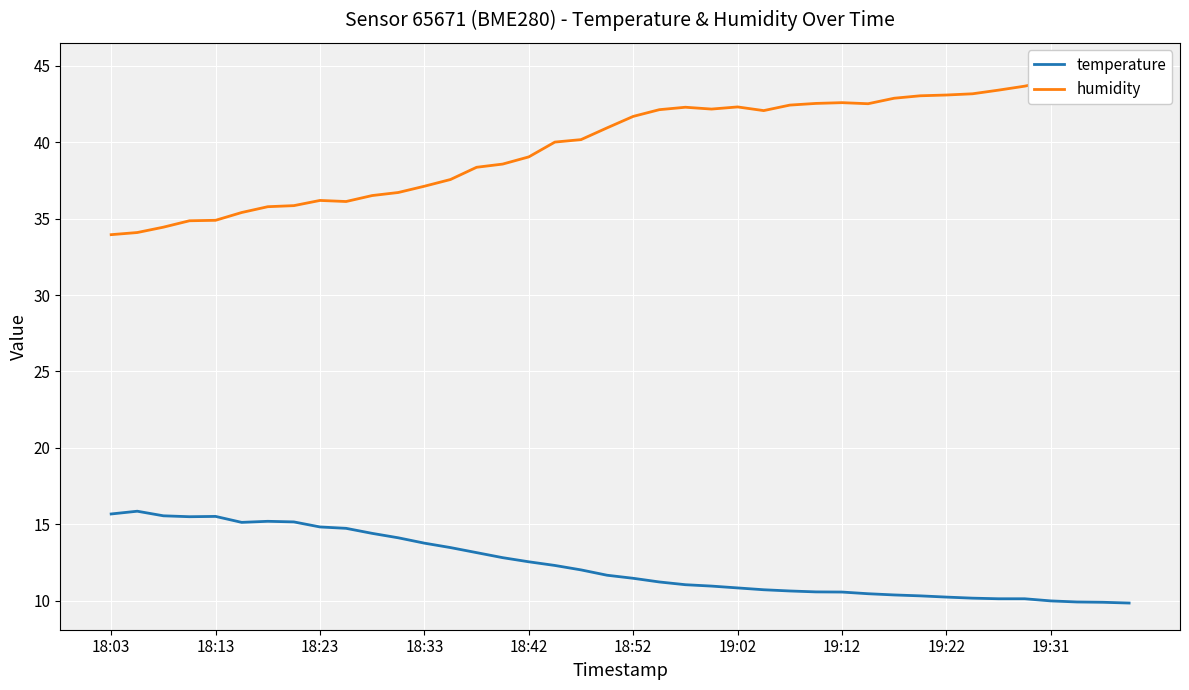

What is the smallest value displayed?

9.8